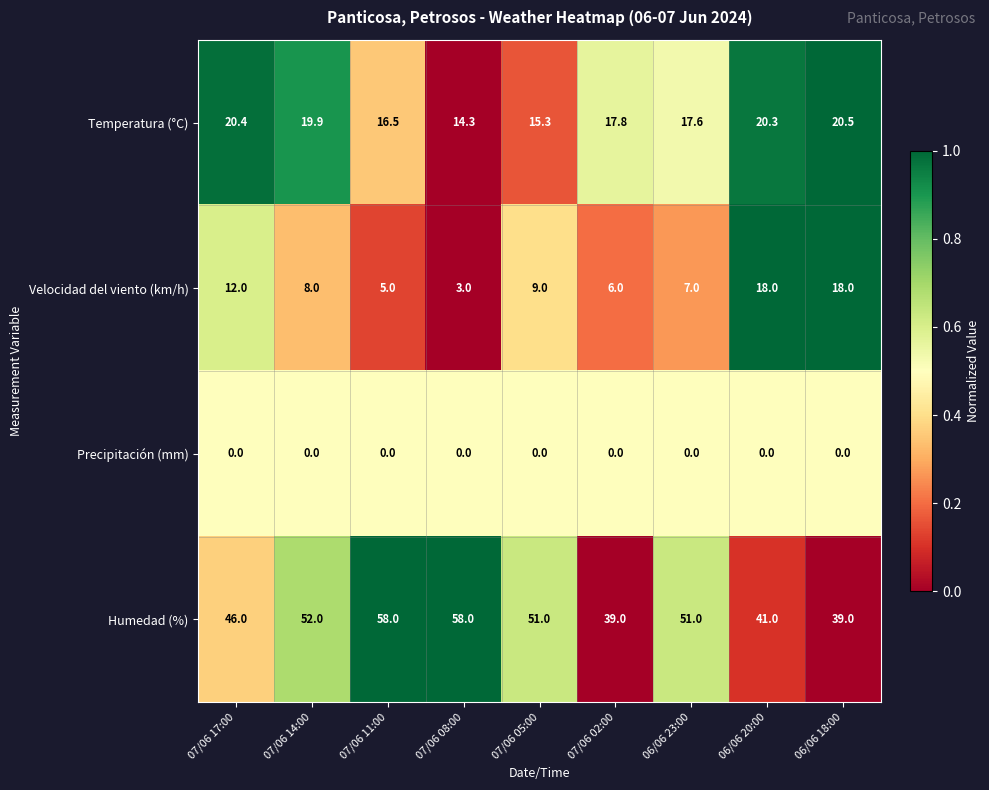

Rank the series by their average value, from highest to lowest.

Humedad (%), Temperatura (°C), Velocidad del viento (km/h), Precipitación (mm)